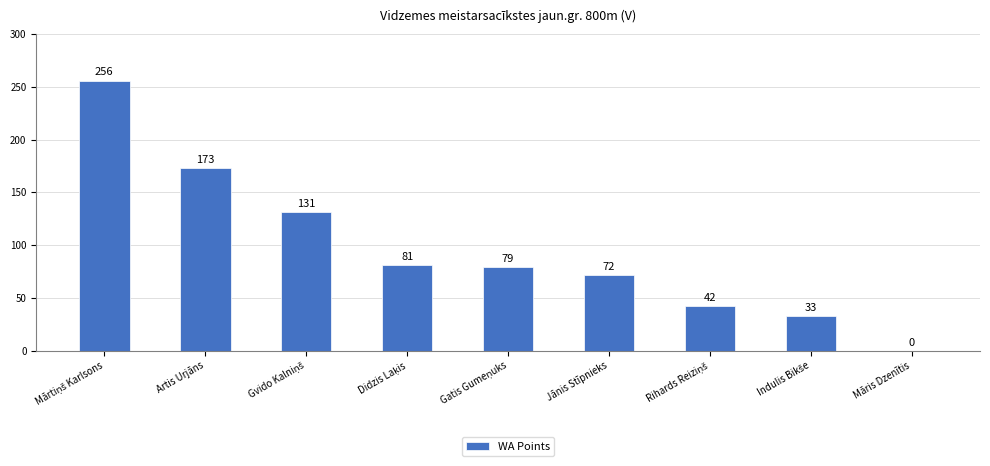

The value at Jānis Stīpnieks is 119. True or false?

False